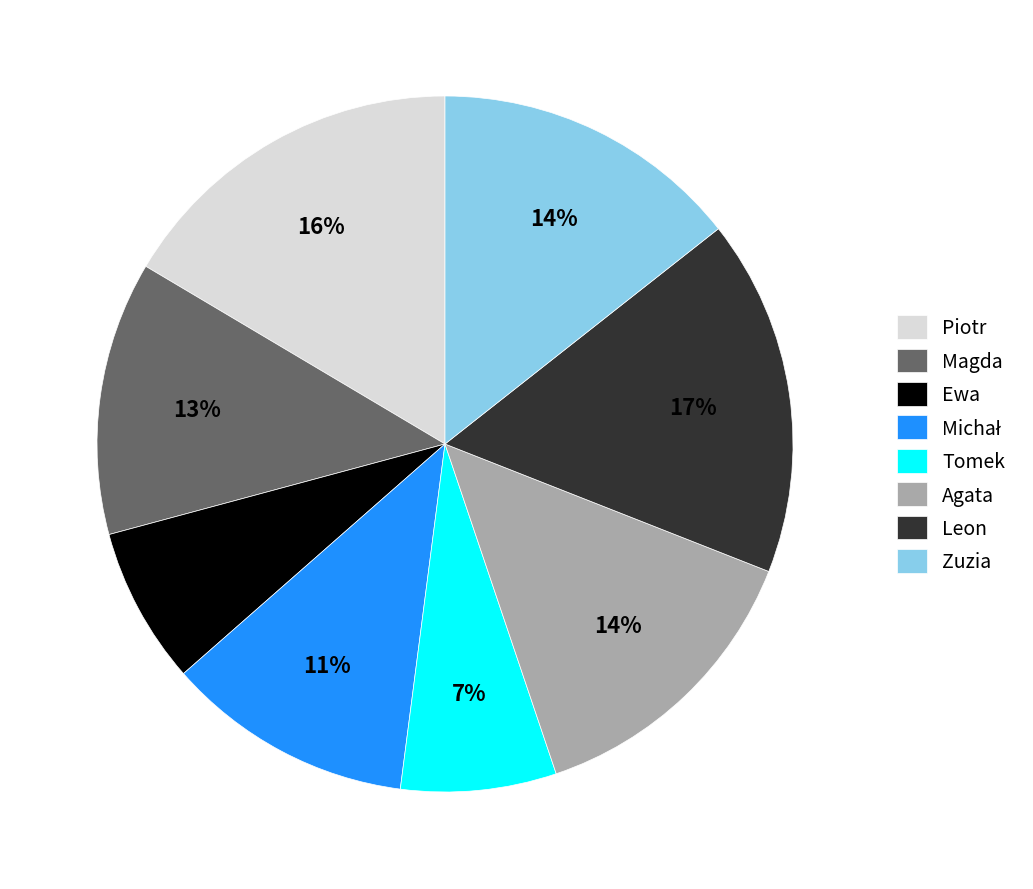

How many slices are in this pie chart?

8